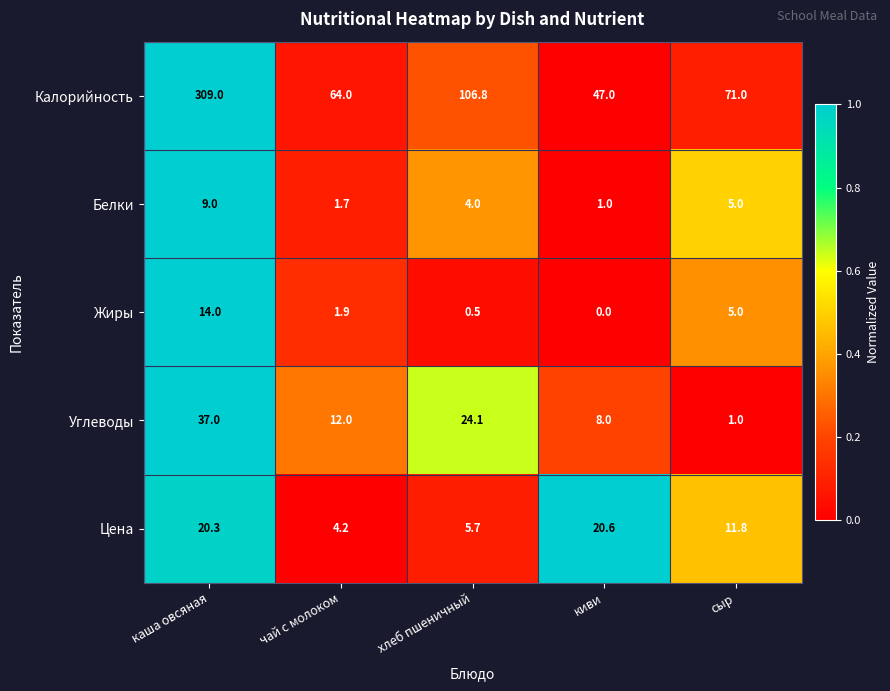

The Белки series shows 4.0 at хлеб пшеничный. True or false?

True